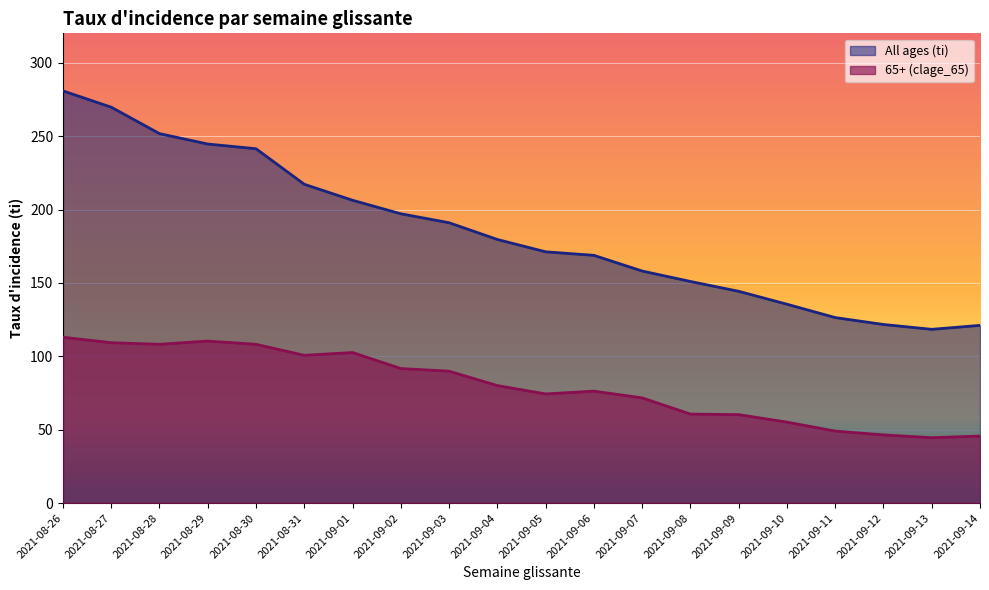

What is the difference between the All ages (ti) values at 2021-09-11 and 2021-09-13?

8.0